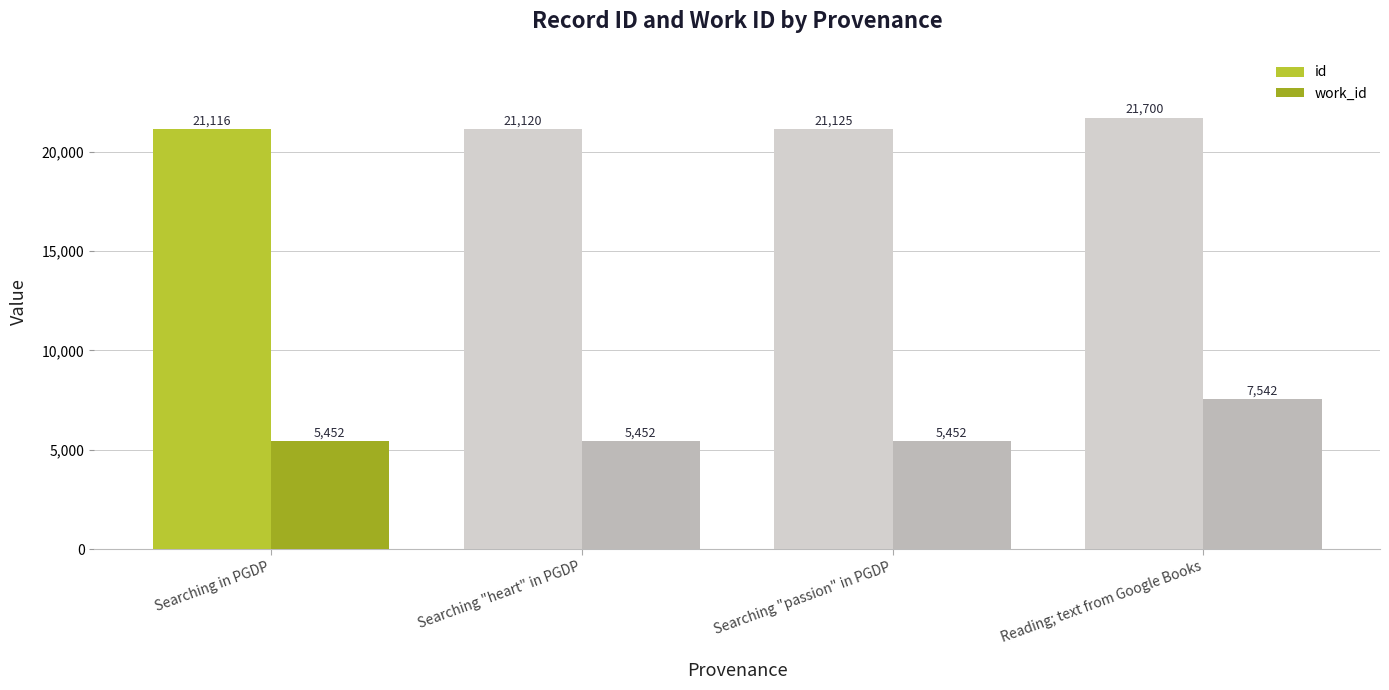

Rank the series by their average value, from highest to lowest.

id, work_id